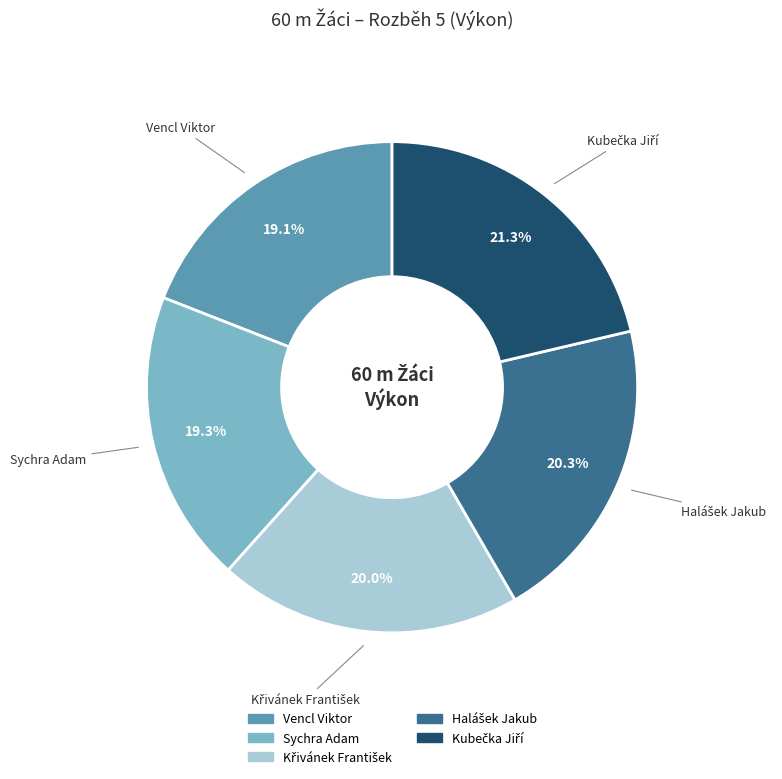

How many slices are in this pie chart?

5